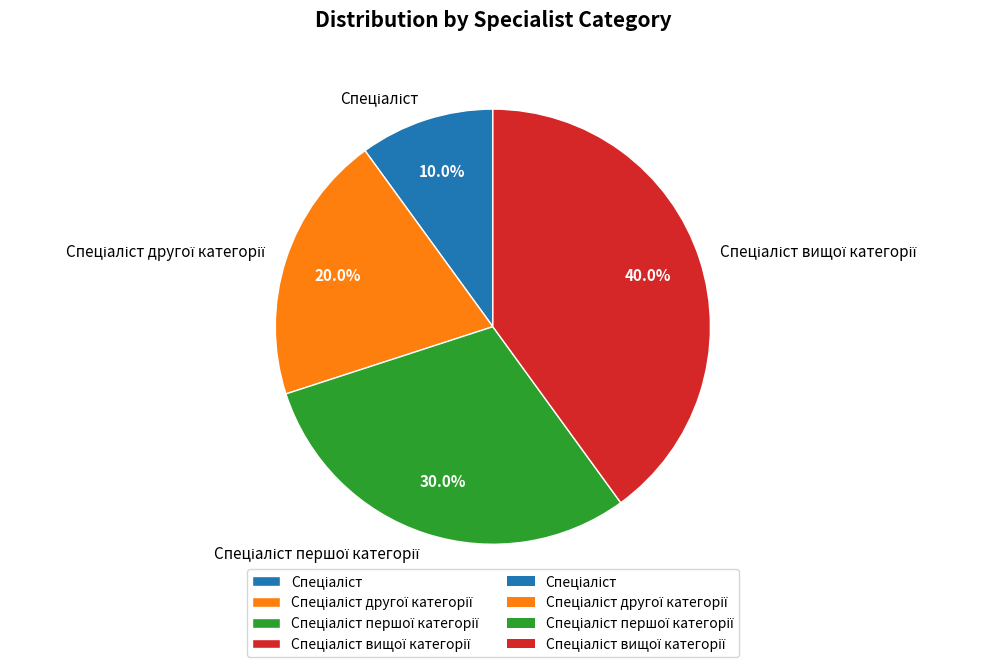

Does any single category account for the majority?

No